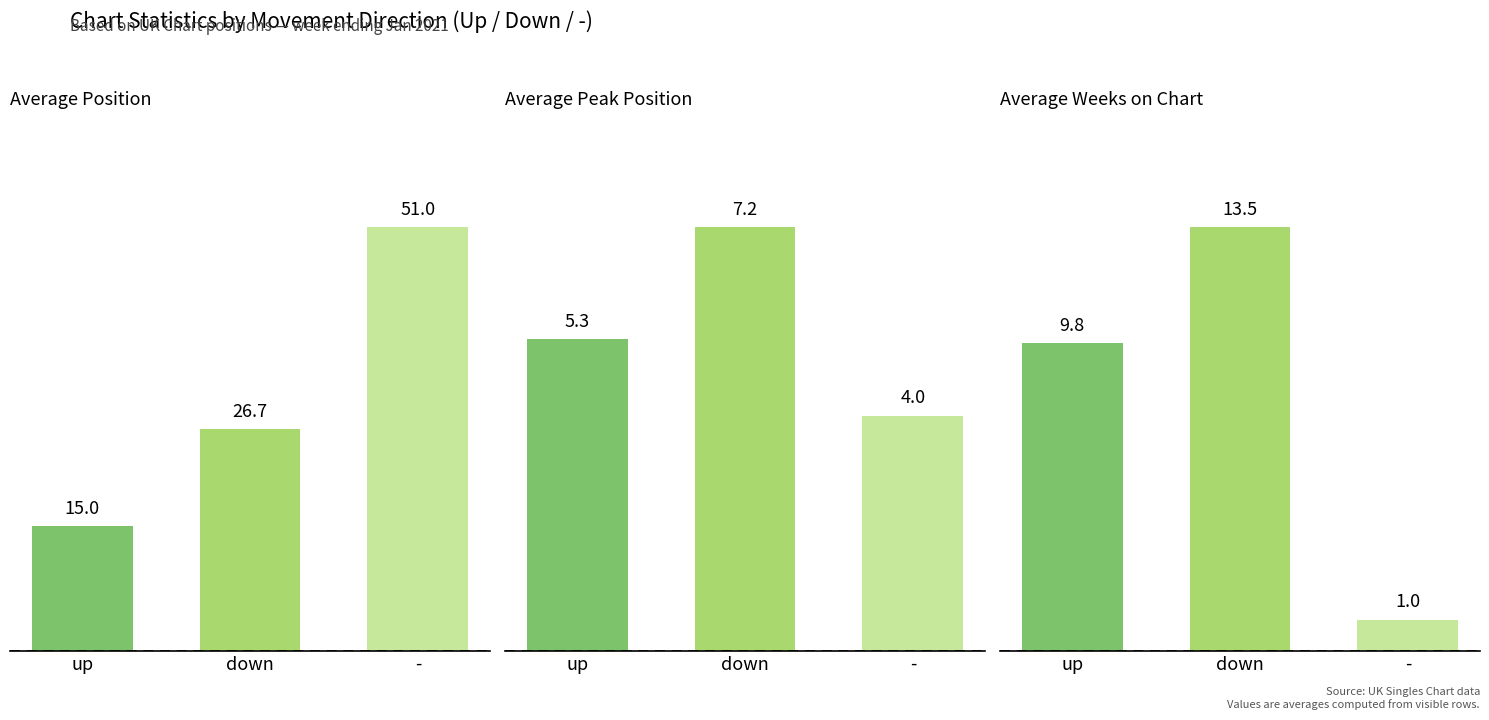

What is the value of the down bar at the 3rd from the left?

13.5